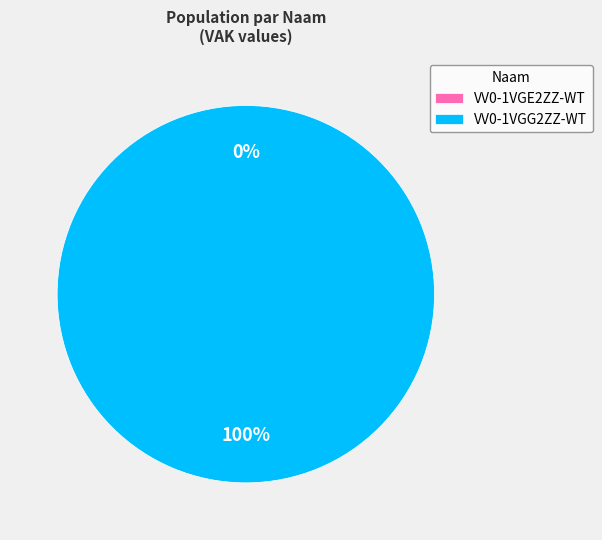

How much of the chart is everything except VV0-1VGE2ZZ-WT?

100.0%